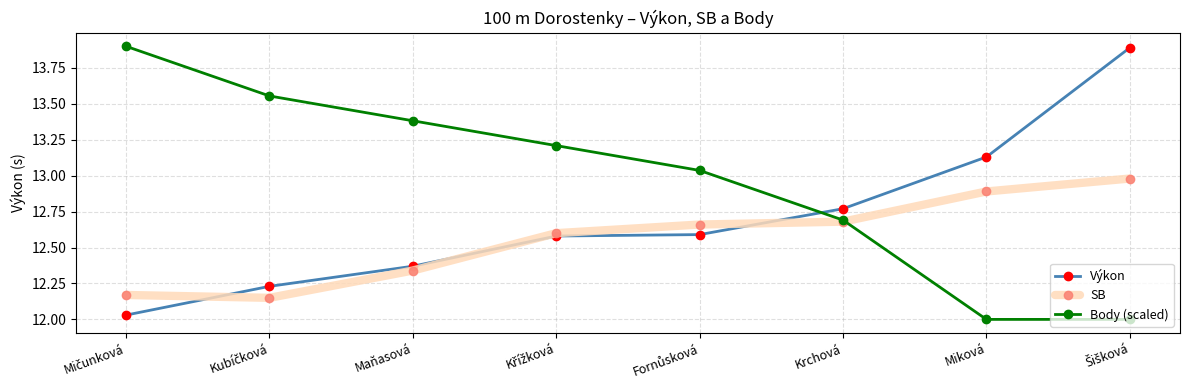

Which series has the largest range (max minus min)?

Body (scaled)